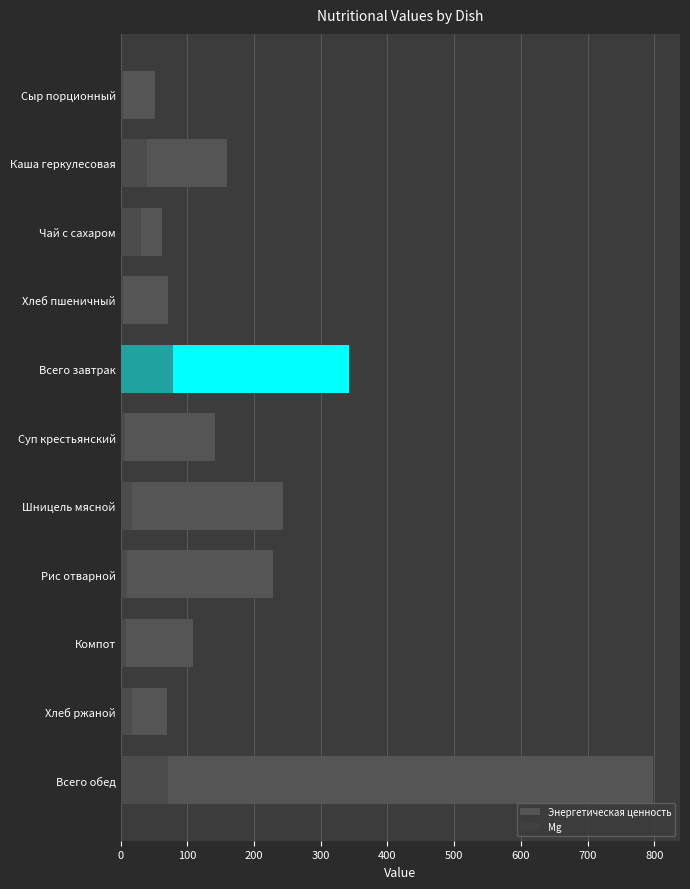

Between Каша геркулесовая and Чай с сахаром, which series saw the biggest shift?

Энергетическая ценность